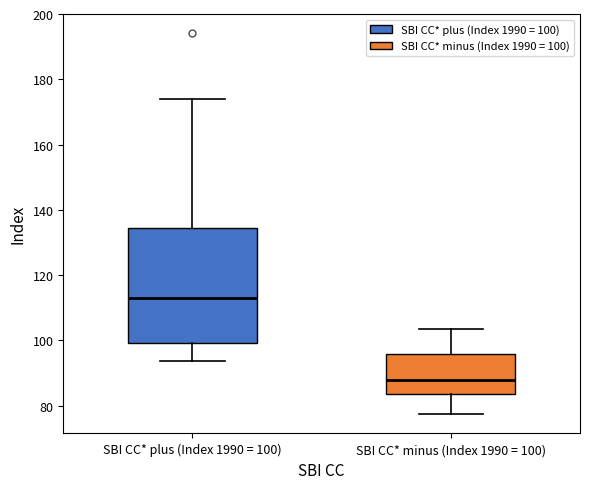

Reading left to right, read every box against the y-axis: the position of its median line, the range the box covers, and the ends of its whiskers. The values are not printed on the chart, so give them approximately, as read against the axis.

SBI CC* plus (Index 1990 = 100): median 114, box 100 to 134, whiskers 94 to 174
SBI CC* minus (Index 1990 = 100): median 88, box 84 to 96, whiskers 78 to 104